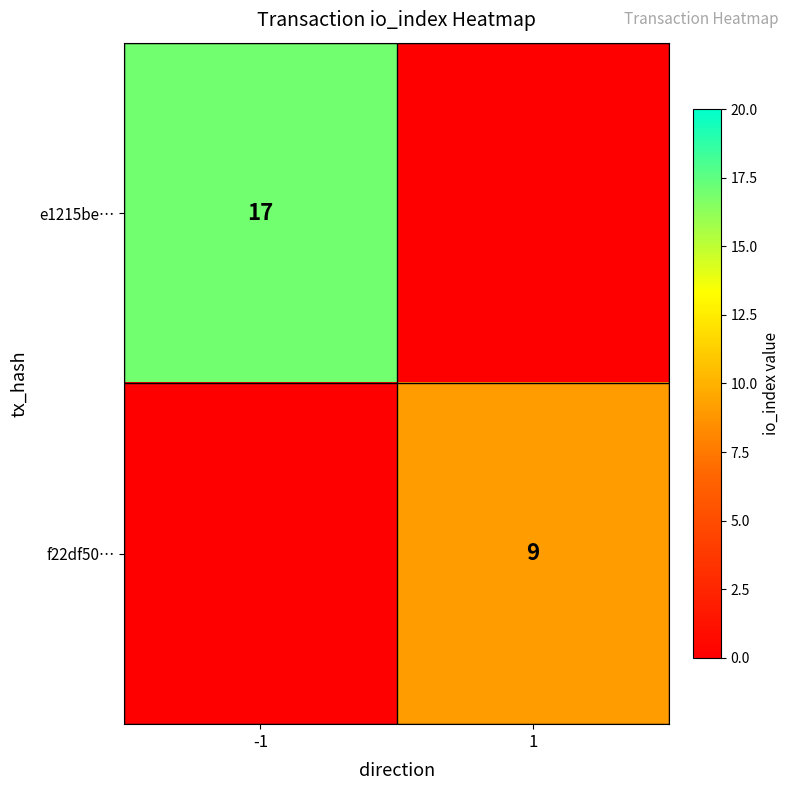

The value of f22df50… at 1 is 9. True or false?

True